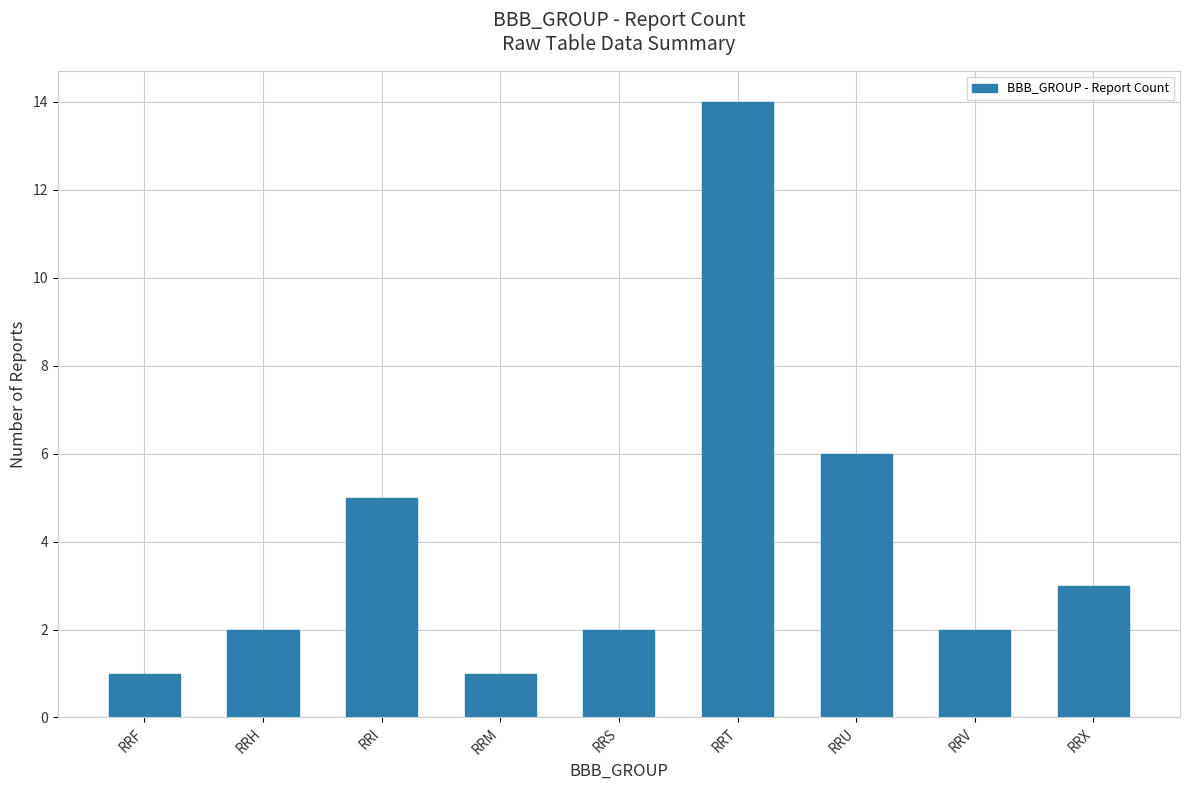

What is the ratio of the value at RRI to the value at RRV?

2.5